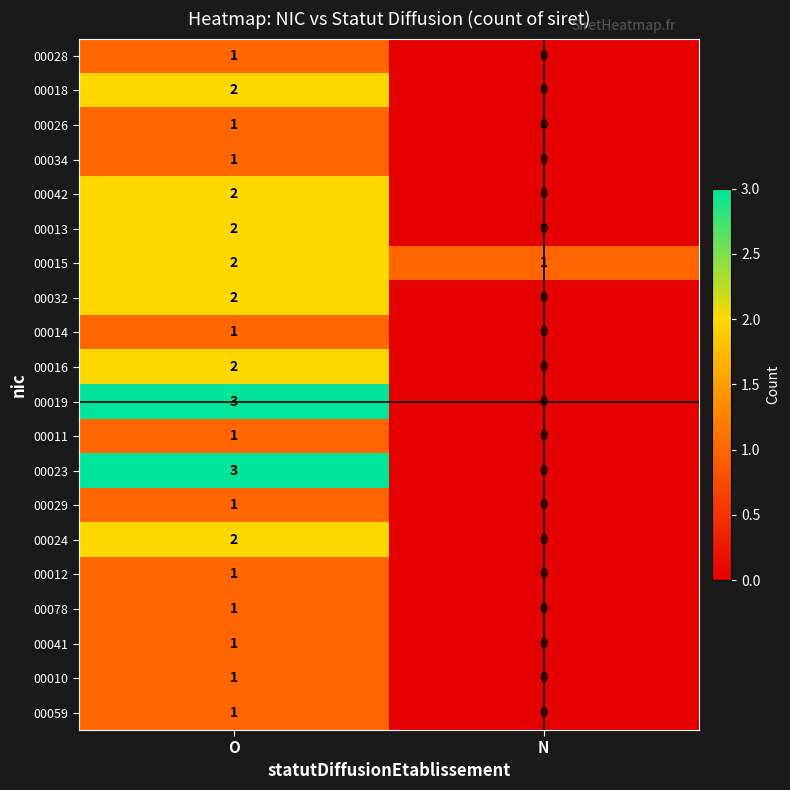

At which category is the sum across all series the highest?

O